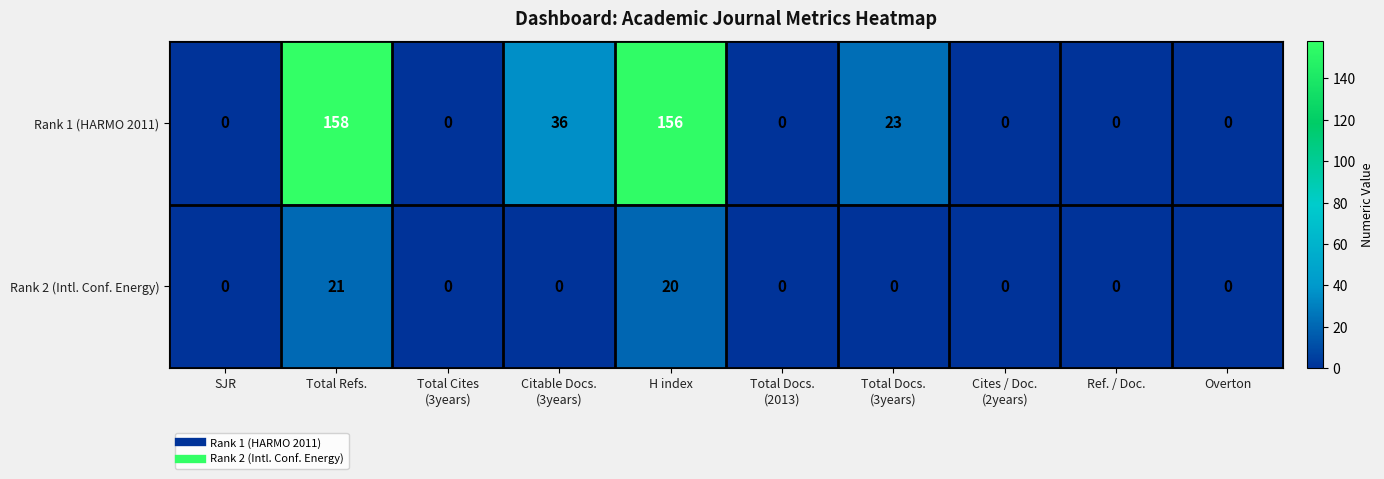

List the series in order of their overall mean, highest first.

Rank 1 (HARMO 2011), Rank 2 (Intl. Conf. Energy)